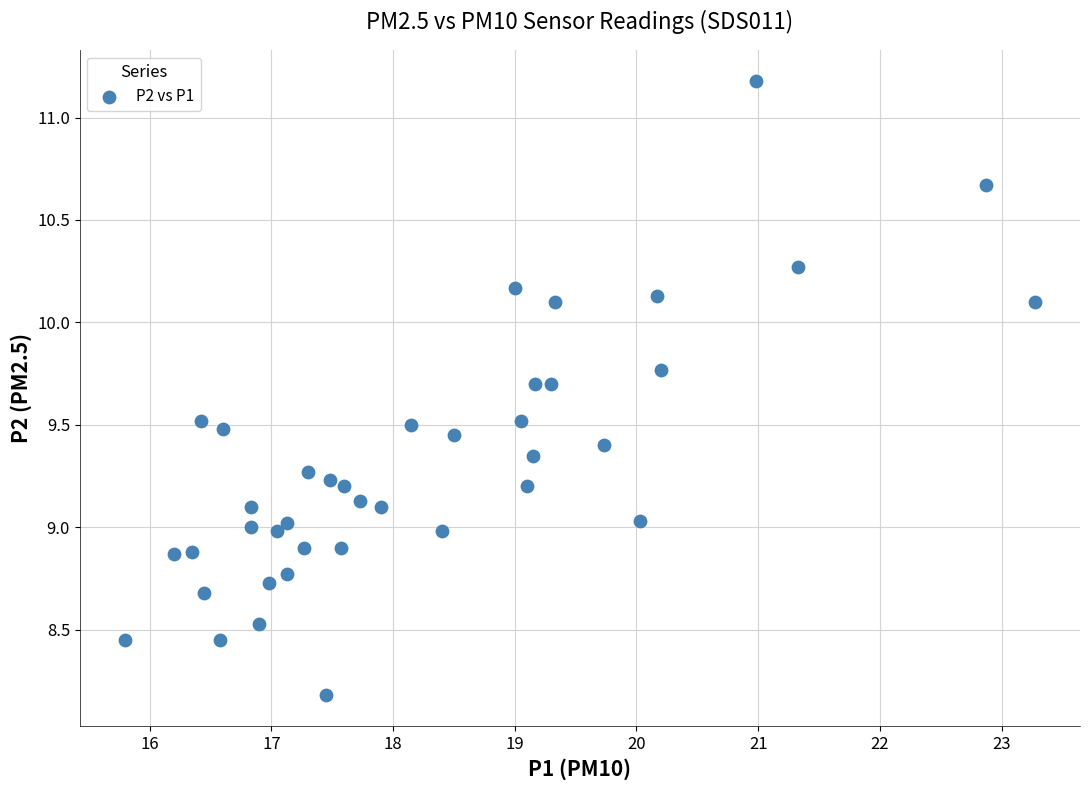

What is the range of Y values (max minus min)?

3.0